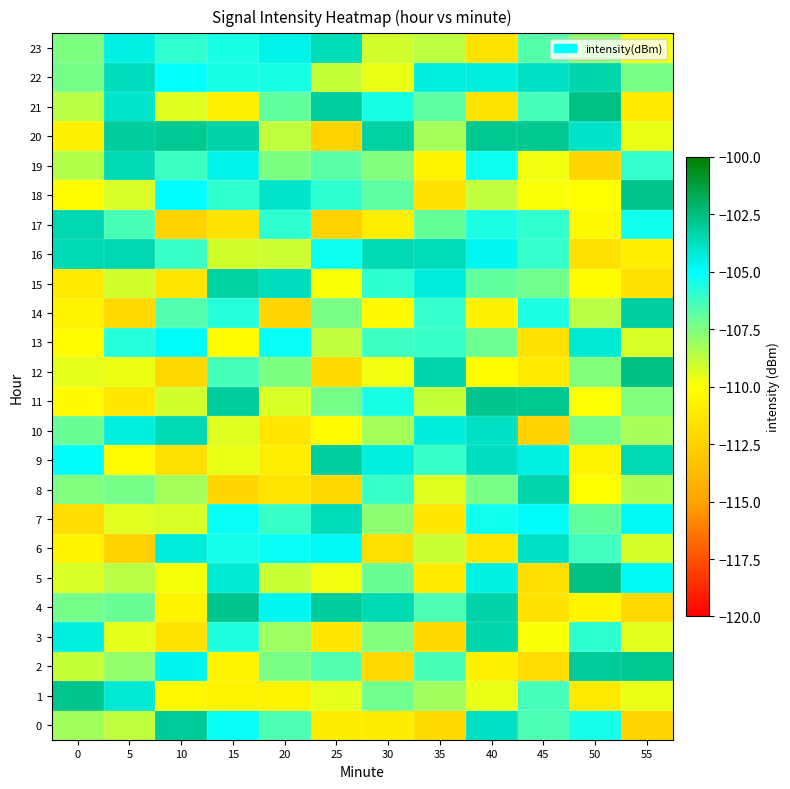

Reading left to right, list all the values displayed in this chart.

0: 0=-108.2	5=-108.8	10=-103.0	15=-105.2	20=-106.5	25=-110.9	30=-110.9	35=-111.9	40=-103.8	45=-106.5	50=-105.4	55=-112.3
1: 0=-102.8	5=-104.2	10=-110.4	15=-110.7	20=-110.7	25=-109.5	30=-107.3	35=-108.2	40=-109.6	45=-106.4	50=-111.1	55=-109.6
2: 0=-108.8	5=-107.9	10=-104.6	15=-110.5	20=-107.4	25=-106.6	30=-112.0	35=-106.4	40=-110.8	45=-111.8	50=-103.0	55=-102.8
3: 0=-104.4	5=-109.5	10=-111.5	15=-105.7	20=-108.1	25=-111.3	30=-107.5	35=-112.2	40=-103.4	45=-109.9	50=-105.9	55=-109.4
4: 0=-107.3	5=-107.0	10=-110.7	15=-102.8	20=-104.7	25=-103.1	30=-103.6	35=-106.5	40=-103.3	45=-111.6	50=-110.5	55=-112.0
5: 0=-109.2	5=-108.6	10=-109.8	15=-104.2	20=-108.9	25=-109.7	30=-107.1	35=-111.1	40=-104.5	45=-111.8	50=-102.6	55=-104.8
6: 0=-110.5	5=-112.4	10=-104.3	15=-105.4	20=-105.2	25=-104.8	30=-111.8	35=-108.9	40=-111.3	45=-103.9	50=-106.3	55=-109.2
7: 0=-111.9	5=-109.4	10=-109.2	15=-105.2	20=-106.1	25=-103.6	30=-107.8	35=-111.3	40=-105.4	45=-104.9	50=-106.9	55=-104.8
8: 0=-107.6	5=-107.3	10=-108.2	15=-112.2	20=-111.4	25=-112.2	30=-106.1	35=-109.4	40=-107.4	45=-103.4	50=-110.0	55=-108.4
9: 0=-104.9	5=-110.2	10=-111.7	15=-109.6	20=-110.9	25=-103.2	30=-104.4	35=-106.2	40=-103.8	45=-104.5	50=-110.6	55=-103.6
10: 0=-107.1	5=-104.4	10=-103.5	15=-109.3	20=-111.4	25=-110.2	30=-108.2	35=-104.3	40=-103.9	45=-112.4	50=-107.4	55=-108.3
11: 0=-110.3	5=-111.3	10=-109.1	15=-103.1	20=-109.3	25=-107.3	30=-105.5	35=-108.9	40=-102.8	45=-102.9	50=-110.0	55=-107.5
12: 0=-109.5	5=-109.7	10=-112.1	15=-106.4	20=-107.5	25=-112.0	30=-109.7	35=-103.4	40=-110.1	45=-111.1	50=-107.6	55=-102.6
13: 0=-110.1	5=-105.8	10=-104.9	15=-110.1	20=-105.2	25=-108.8	30=-106.2	35=-106.2	40=-107.1	45=-111.6	50=-104.1	55=-109.3
14: 0=-110.6	5=-112.1	10=-106.6	15=-105.7	20=-112.3	25=-107.4	30=-110.2	35=-106.0	40=-110.8	45=-105.6	50=-108.6	55=-103.1
15: 0=-111.1	5=-109.1	10=-111.4	15=-103.3	20=-103.7	25=-109.9	30=-105.9	35=-104.3	40=-106.9	45=-107.2	50=-110.1	55=-111.6
16: 0=-103.5	5=-103.5	10=-106.2	15=-109.1	20=-109.0	25=-105.2	30=-103.5	35=-103.6	40=-104.7	45=-106.1	50=-111.7	55=-110.9
17: 0=-103.5	5=-106.4	10=-112.4	15=-111.5	20=-105.9	25=-112.4	30=-110.9	35=-107.0	40=-105.6	45=-106.0	50=-110.3	55=-105.4
18: 0=-110.1	5=-109.2	10=-105.0	15=-106.0	20=-104.0	25=-105.9	30=-106.8	35=-111.6	40=-108.8	45=-109.8	50=-110.1	55=-102.8
19: 0=-108.6	5=-103.6	10=-106.2	15=-104.6	20=-107.5	25=-106.7	30=-107.6	35=-110.5	40=-105.3	45=-109.7	50=-112.3	55=-106.0
20: 0=-110.7	5=-103.1	10=-103.0	15=-103.4	20=-108.8	25=-112.3	30=-103.2	35=-108.2	40=-102.8	45=-102.9	50=-104.0	55=-109.6
21: 0=-108.6	5=-104.0	10=-109.3	15=-110.8	20=-106.9	25=-103.1	30=-105.5	35=-106.8	40=-111.5	45=-106.3	50=-102.6	55=-111.1
22: 0=-107.3	5=-103.7	10=-105.1	15=-105.5	20=-105.5	25=-108.9	30=-109.6	35=-104.4	40=-104.4	45=-103.8	50=-103.4	55=-107.4
23: 0=-107.5	5=-104.5	10=-106.0	15=-105.5	20=-104.5	25=-103.6	30=-109.1	35=-108.7	40=-111.6	45=-106.7	50=-107.8	55=-109.9